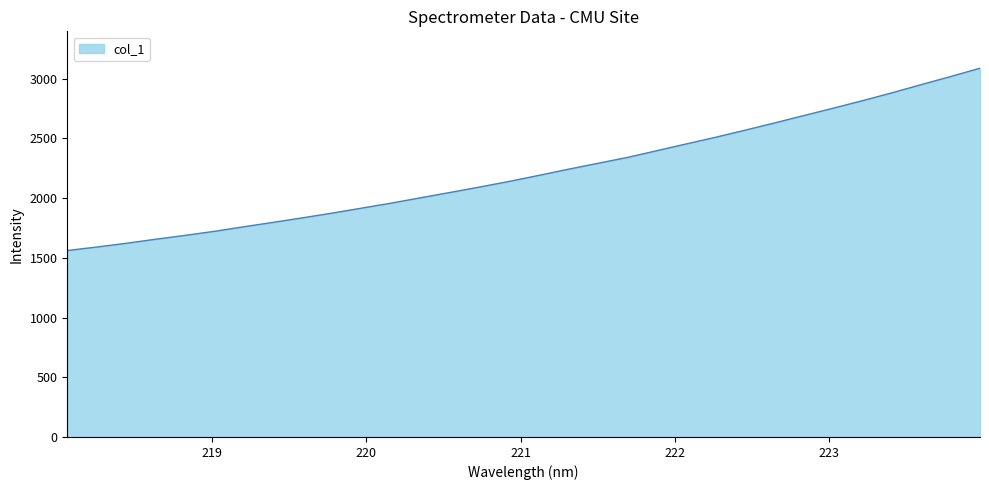

True or false: the data has more than 1 interior local peaks.

False